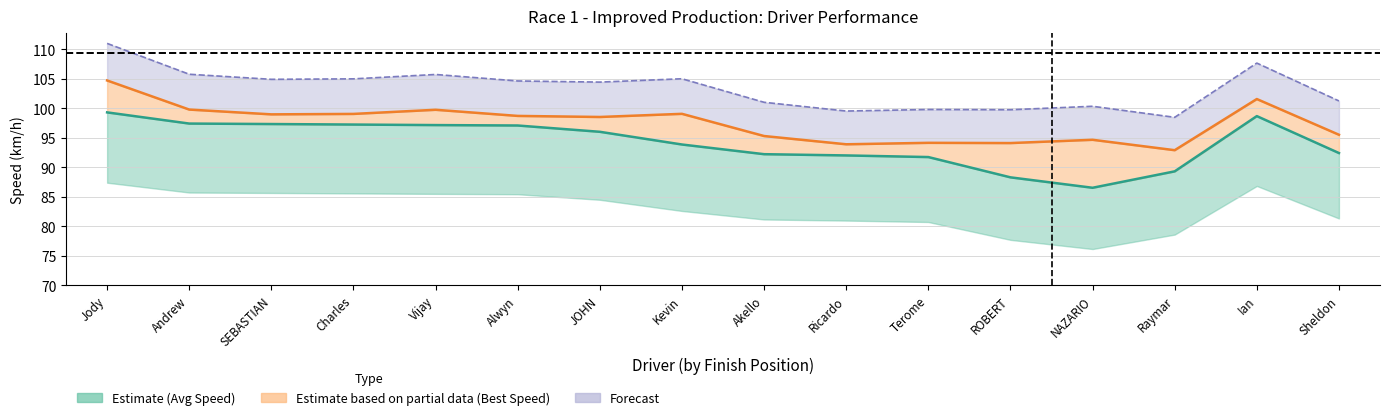

At ROBERT, list the series in order from largest to smallest.

Forecast upper, Best Speed, Average Speed